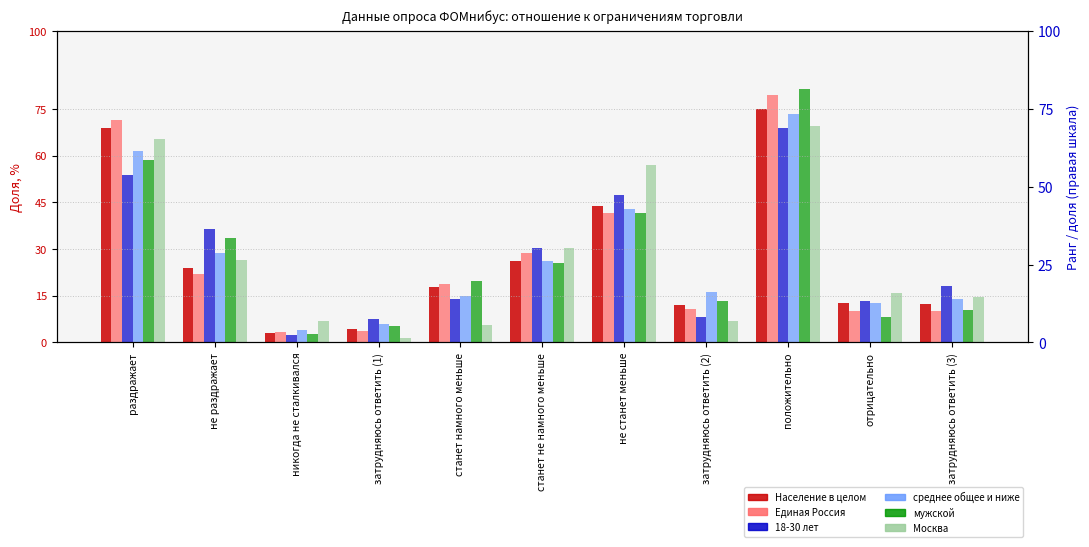

What is the difference between the second highest and minimum values in the мужской series?

55.7